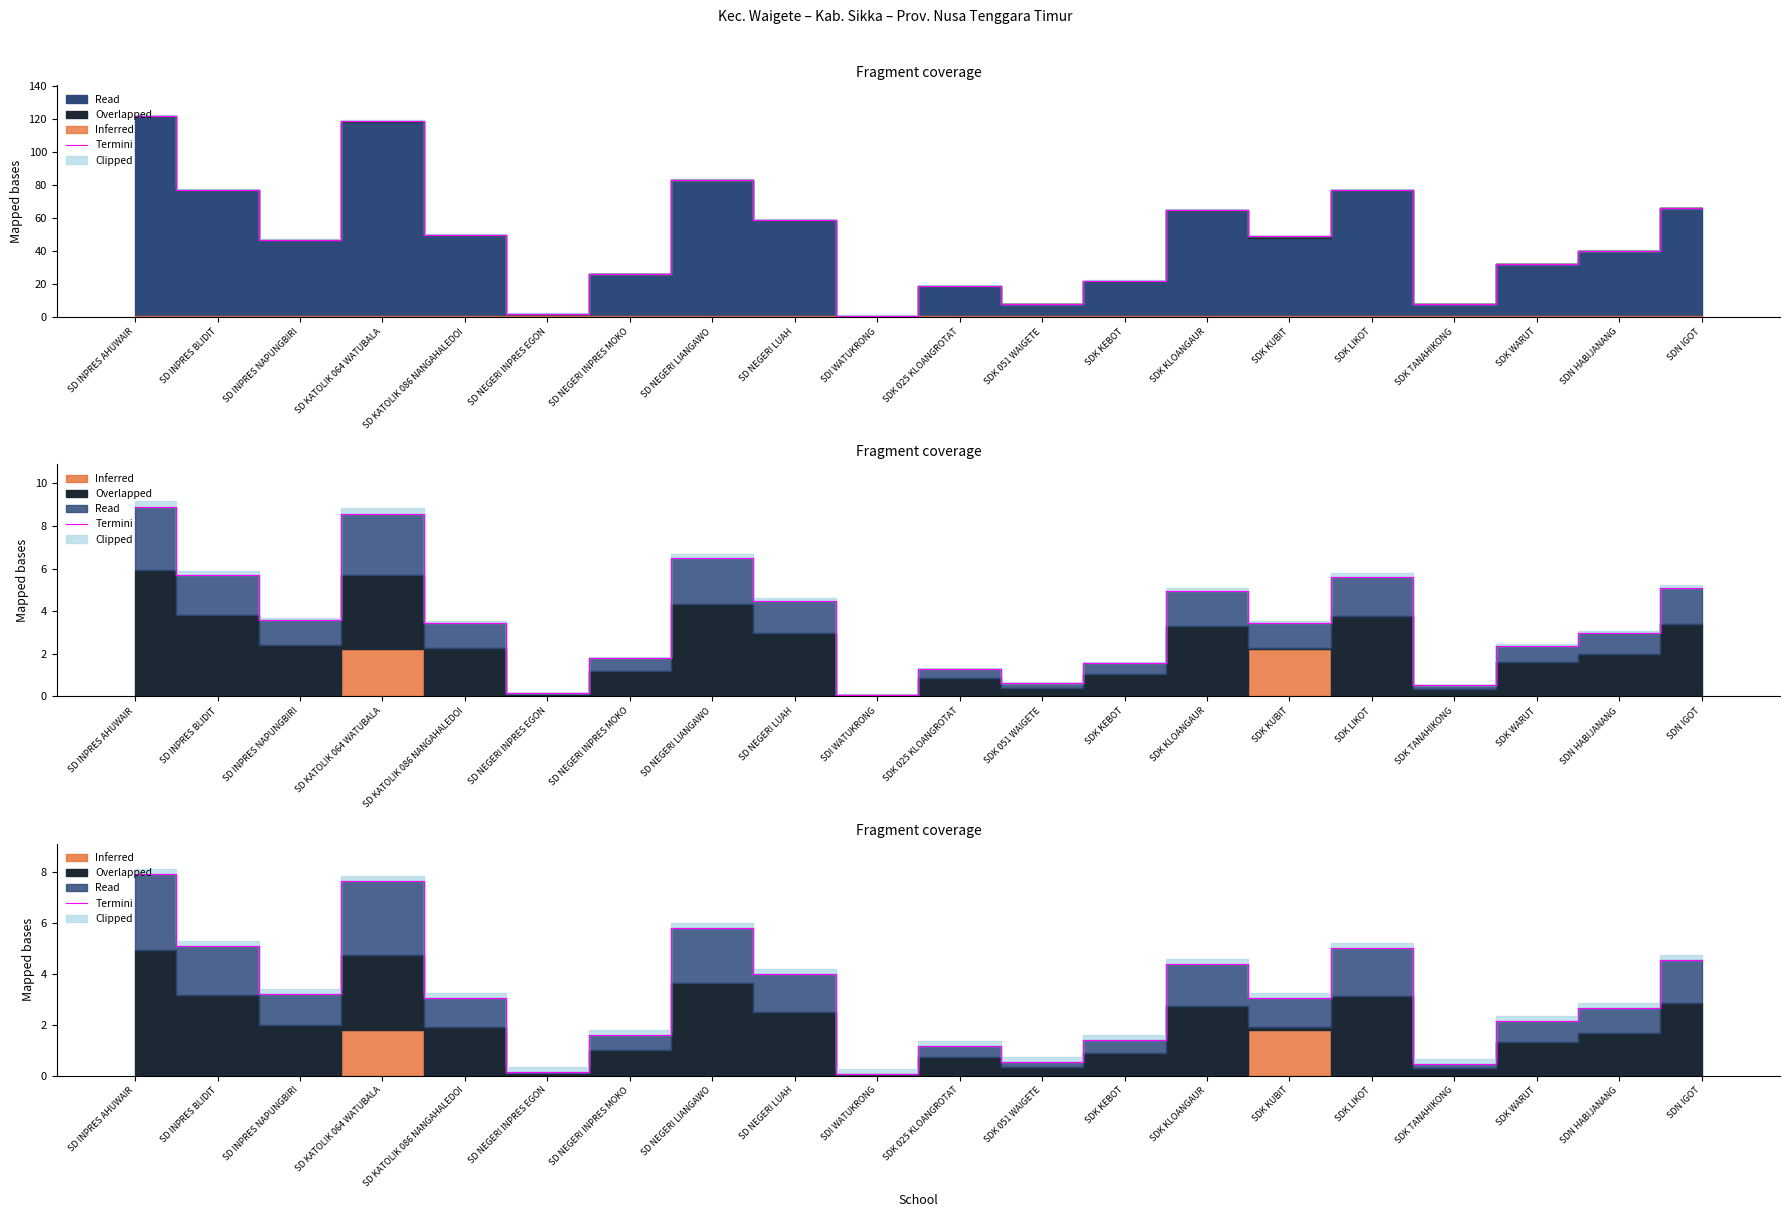

Reading left to right, what are all the values shown in this chart?

7.9	5.1	3.2	7.6	3.1	0.1	1.6	5.8	4.0	0.1	1.2	0.5	1.4	4.4	3.1	5.0	0.5	2.1	2.7	4.5